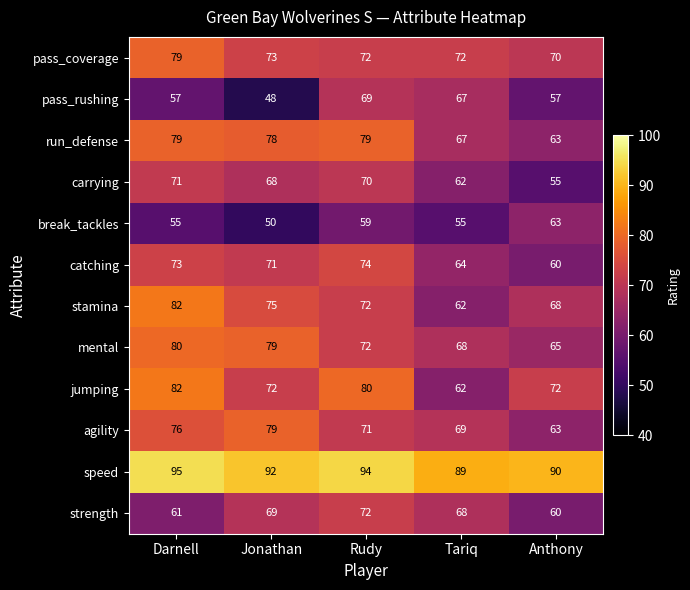

How many data points does each series have?

5